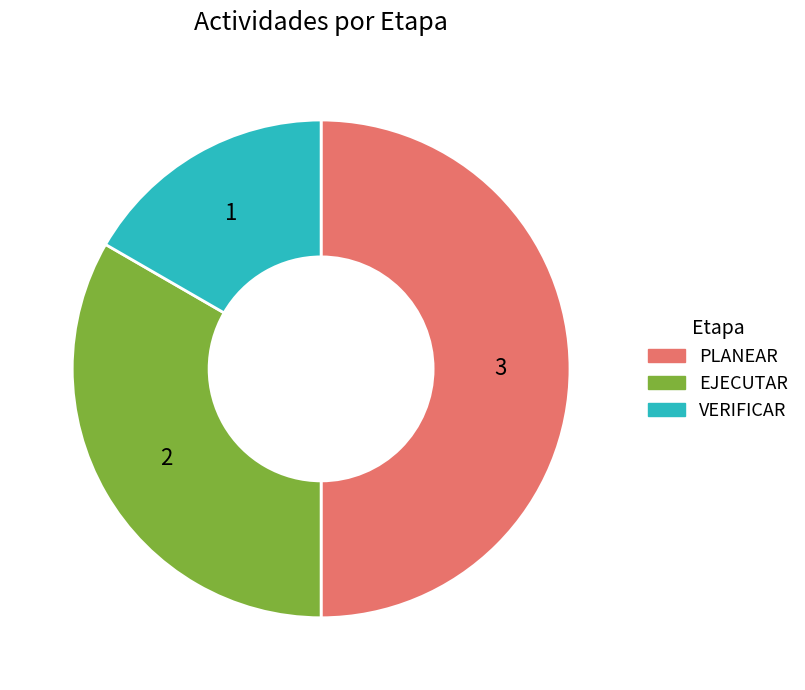

Which slice is the smallest?

VERIFICAR